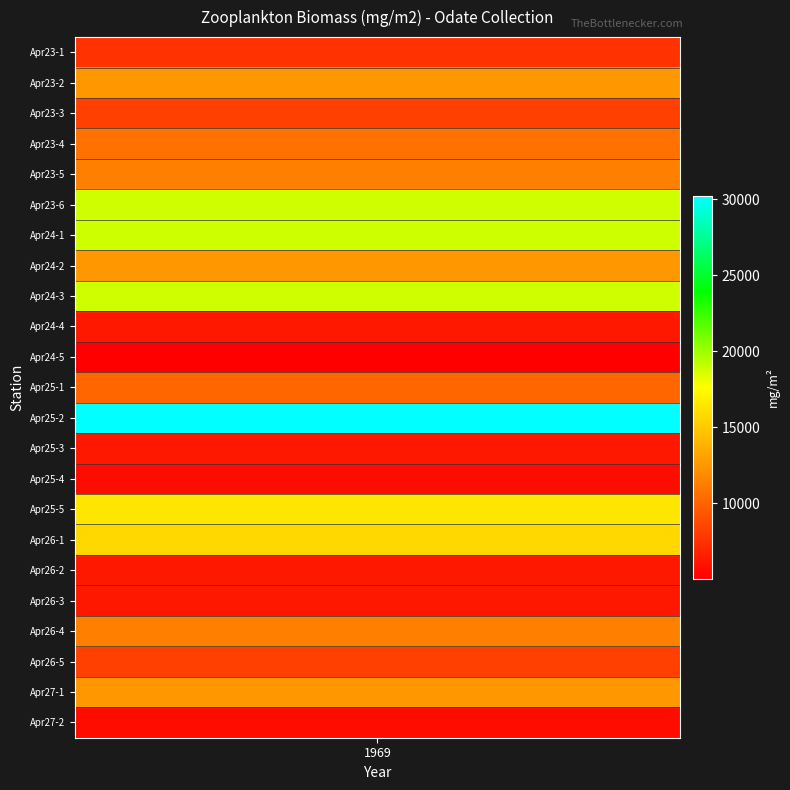

What is the difference between the maximum and minimum values?

25157.3